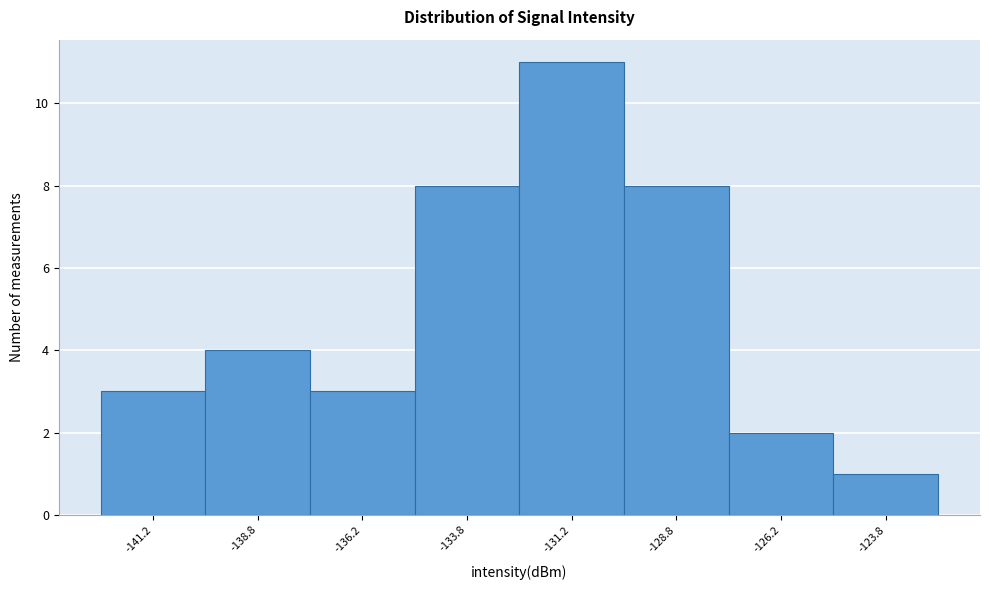

Which range on the x-axis has the tallest bar?

-132.5 to -130.0